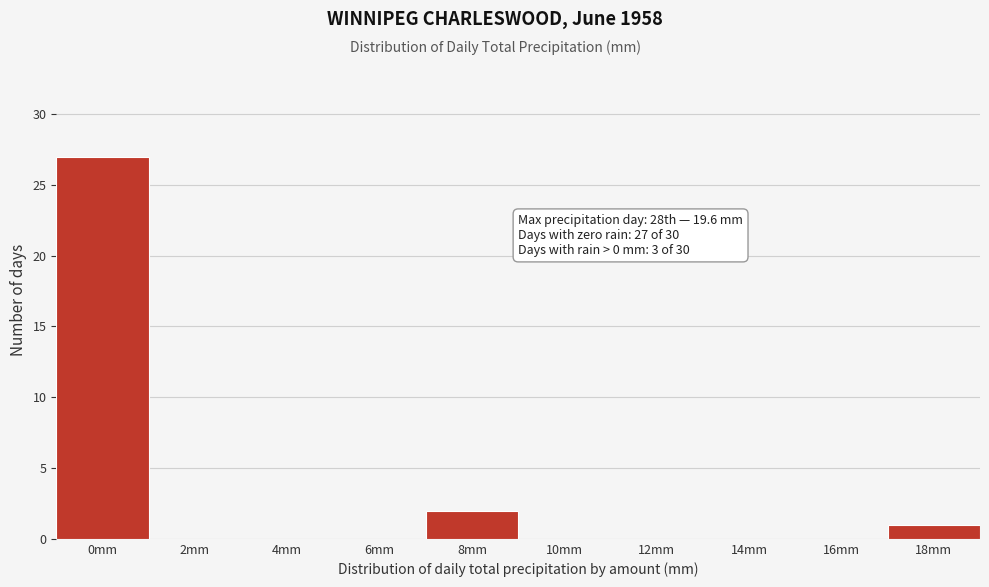

Reading left to right, what are all the values shown in this chart?

0mm=27	2mm=0	4mm=0	6mm=0	8mm=2	10mm=0	12mm=0	14mm=0	16mm=0	18mm=1